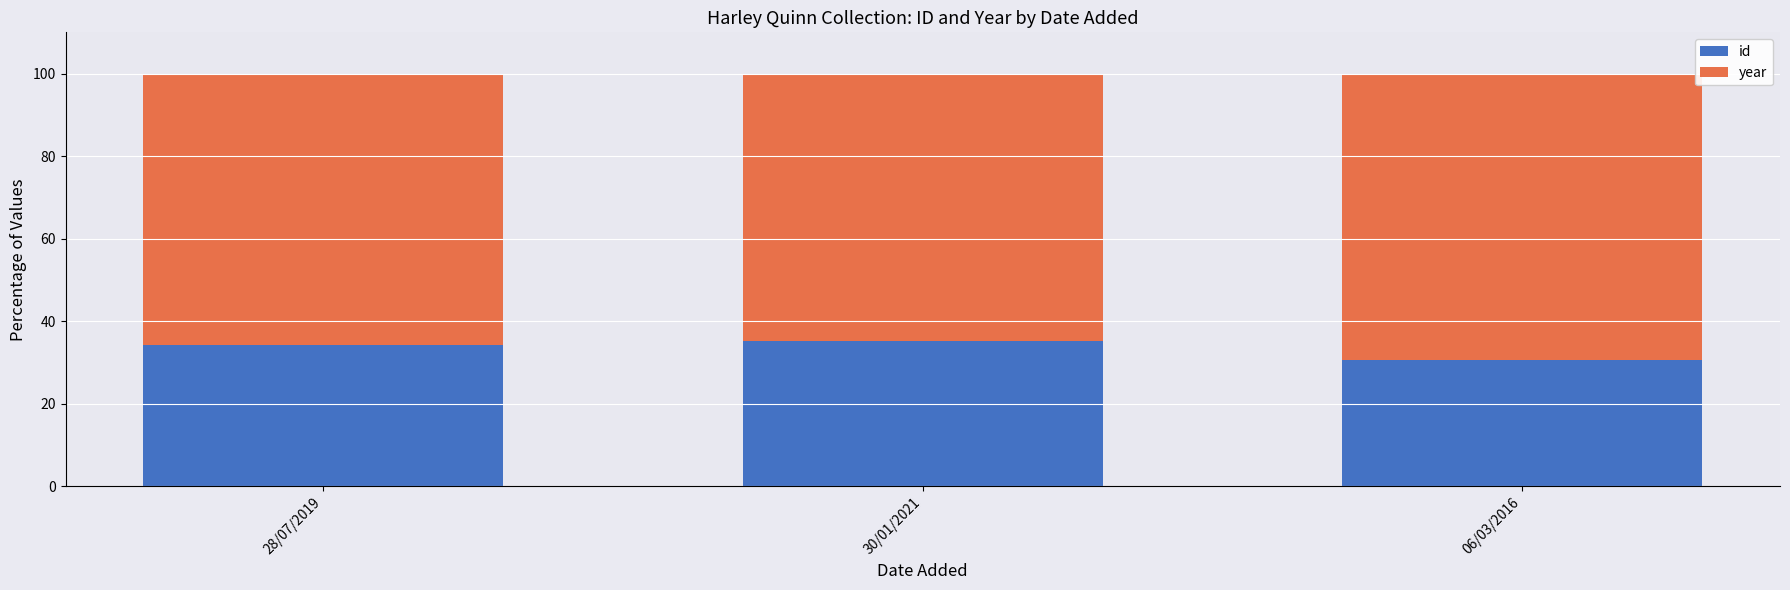

Read the id value at 28/07/2019.

34.4